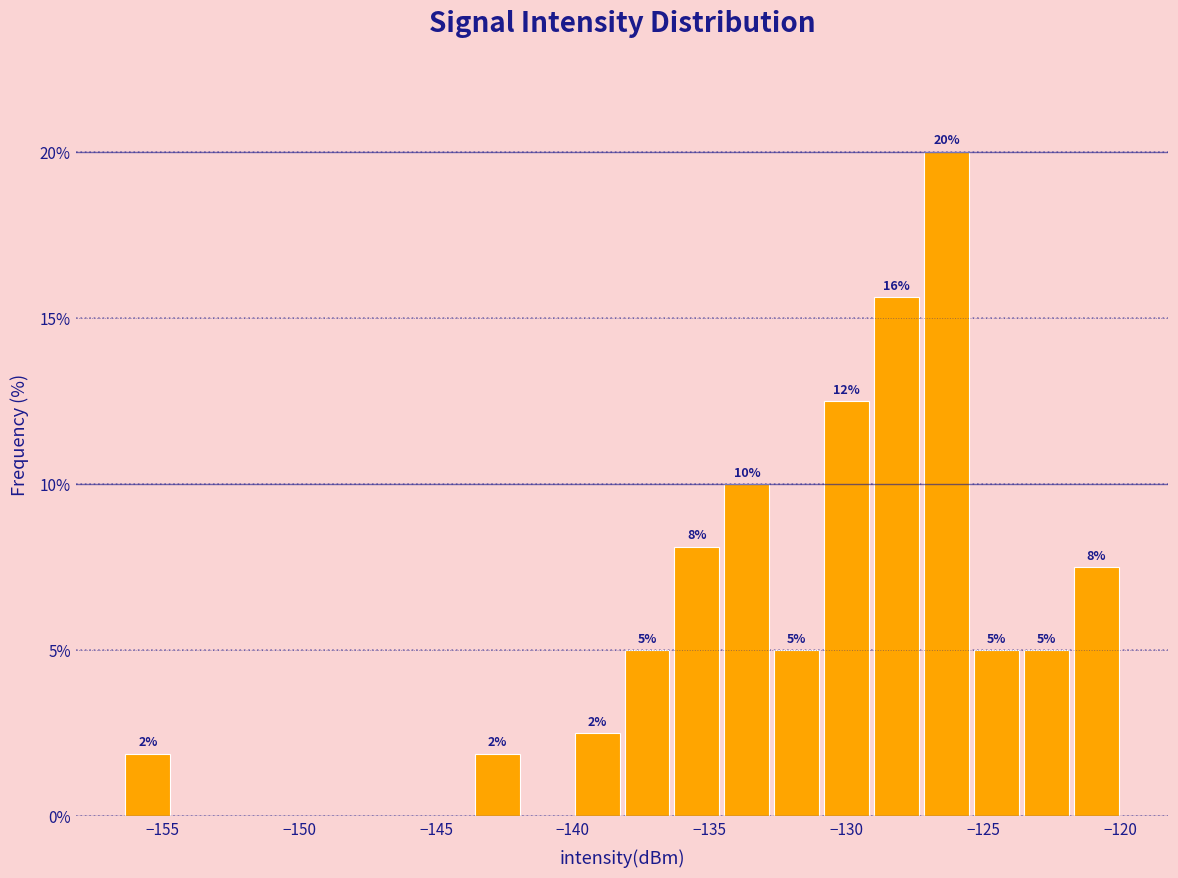

Around what value on the x-axis is the tallest bar? Give the approximate position of its centre, as read against the axis.

-126.5